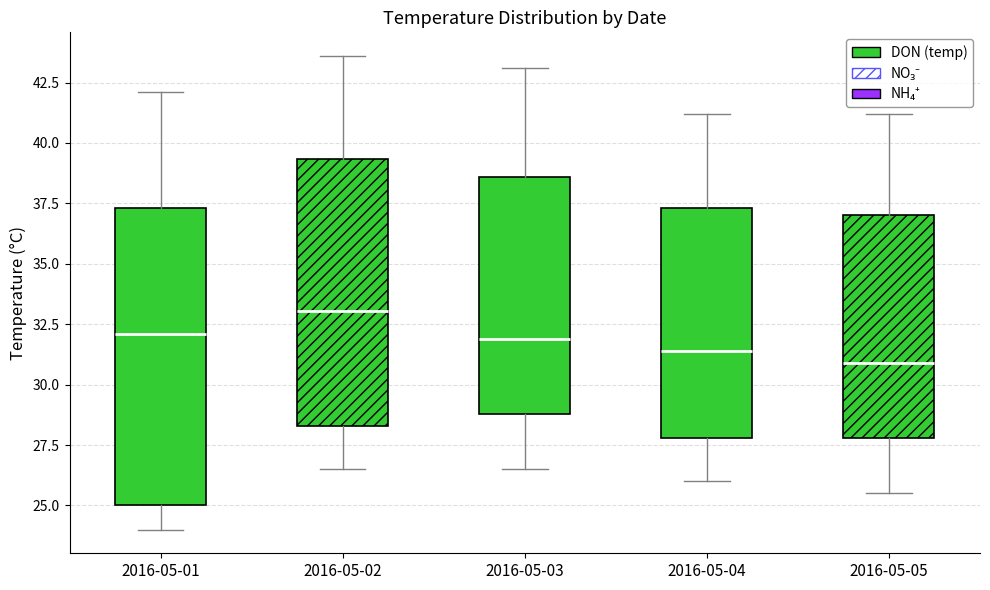

Where does the upper whisker of the box for 2016-05-02 end on the y-axis? The values are not printed on the chart, so give them approximately, as read against the axis.

43.5